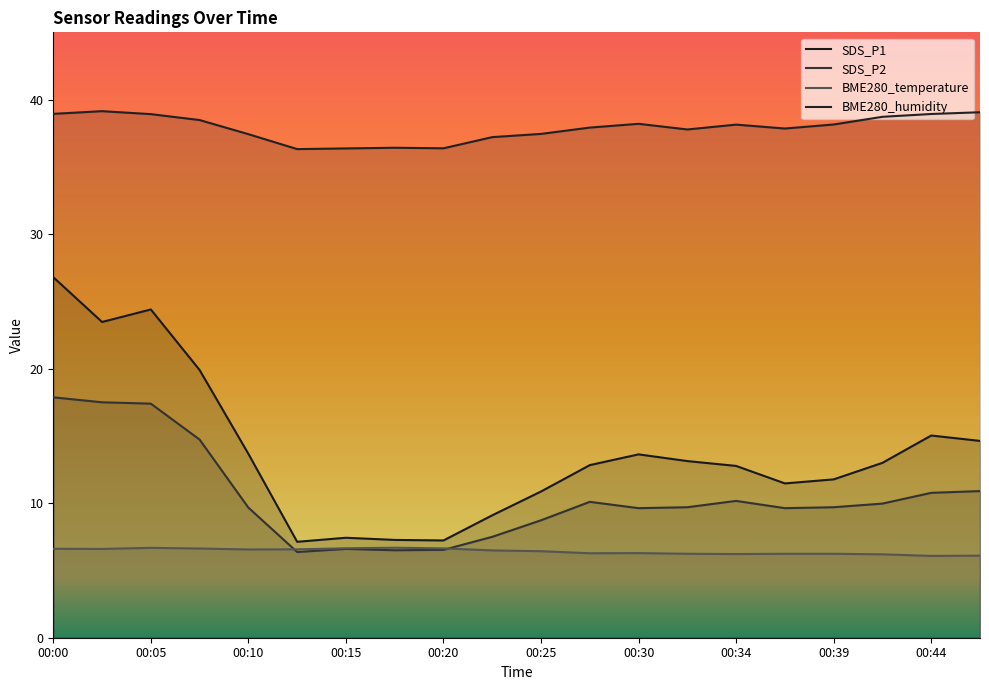

What is the difference between the BME280_humidity values at 00:30 and 00:42?

0.5